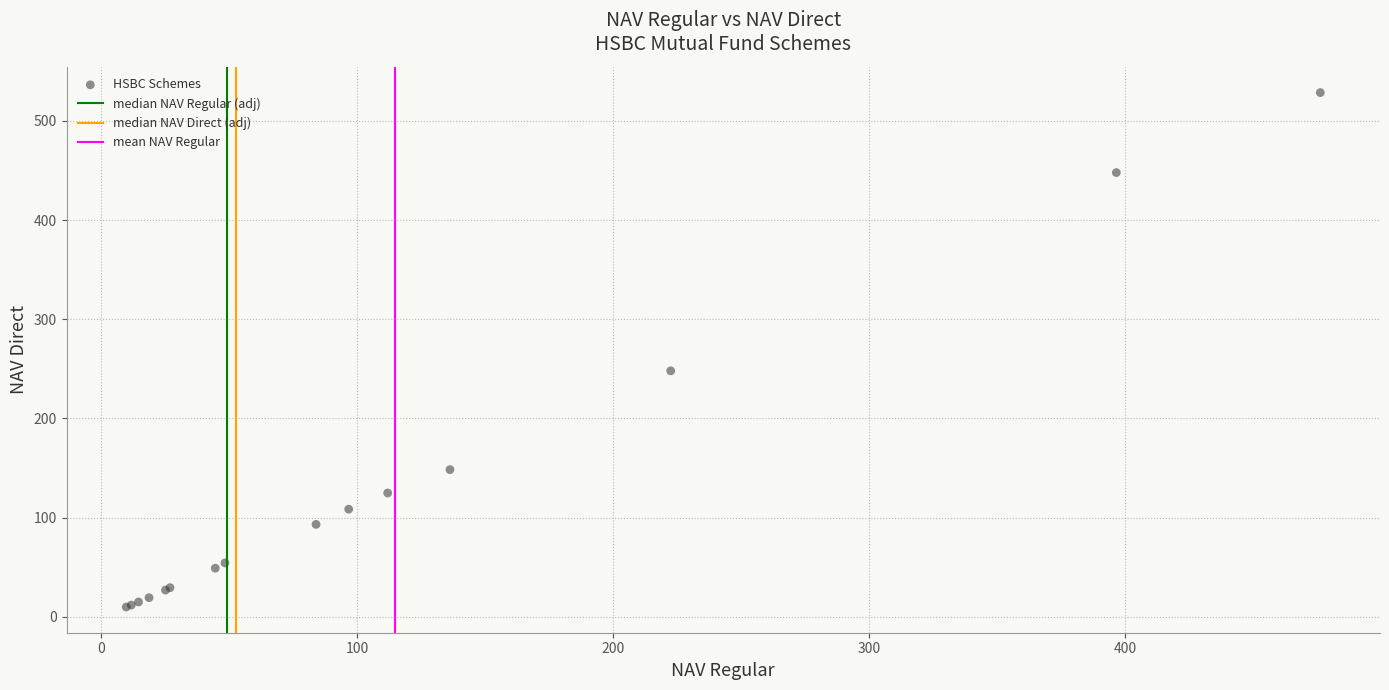

What Y value in the scatter plot is closest to 269?

248.0